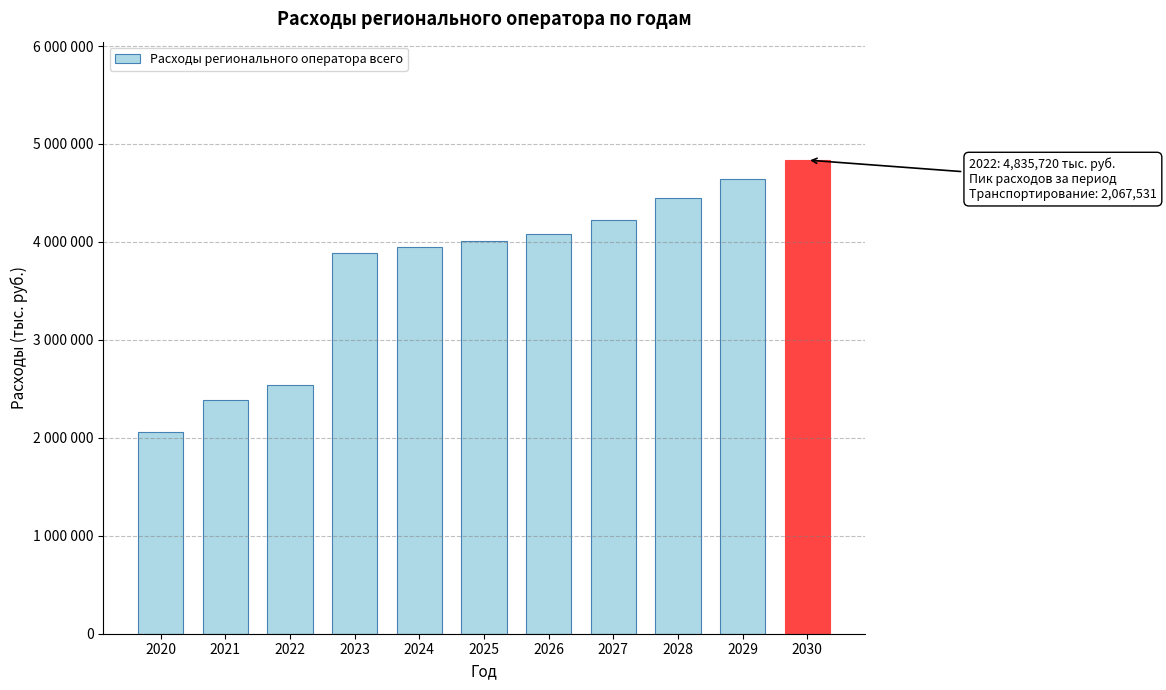

Does the chart contain any negative values?

No